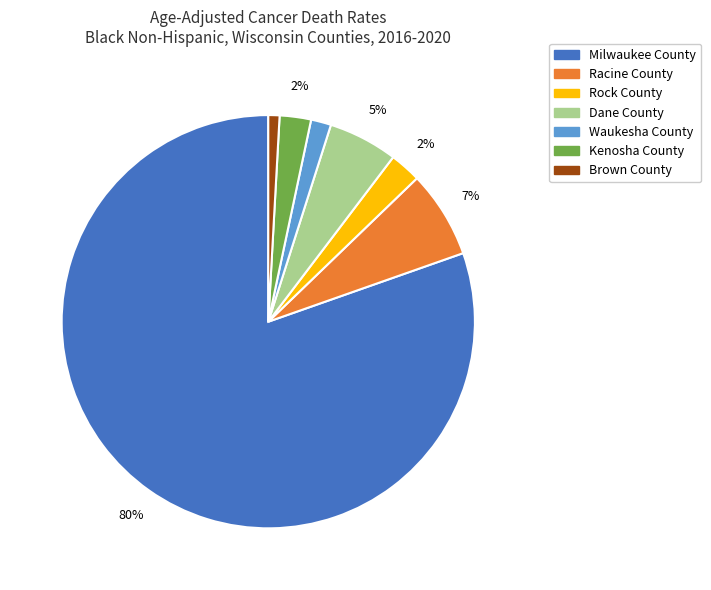

To the nearest percent, what is the average slice percentage?

14%